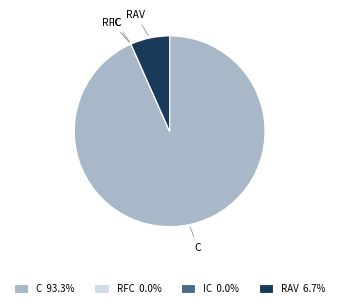

Which slice is the largest?

C